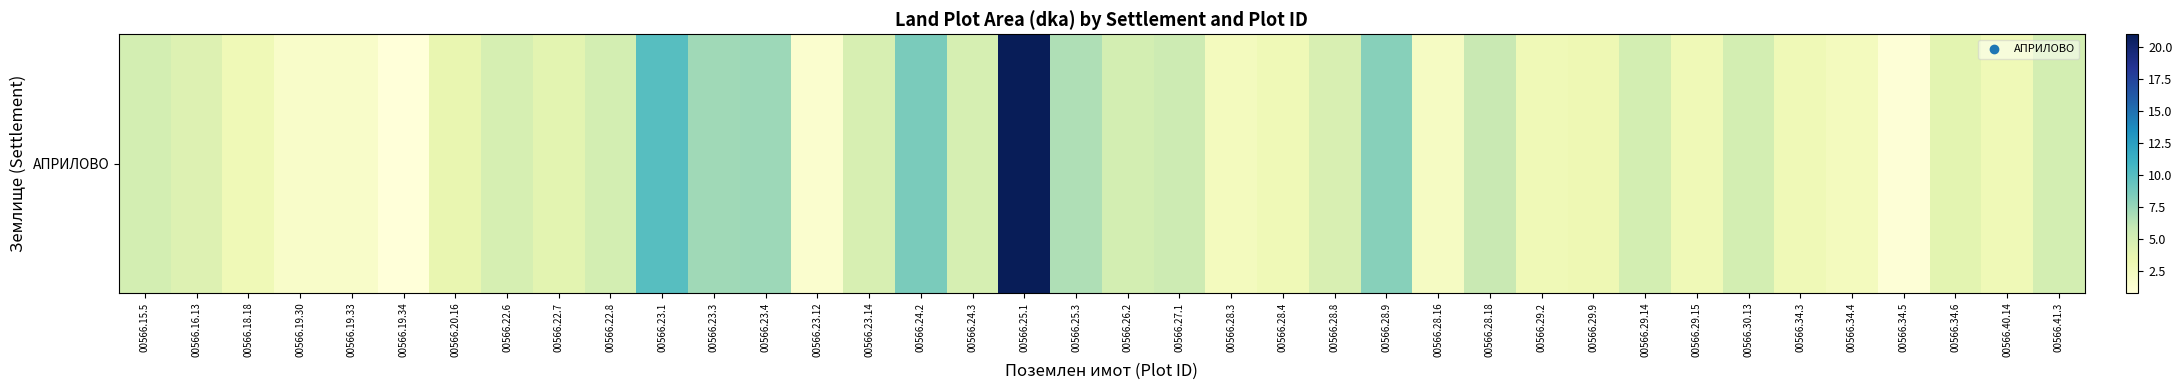

List the labels in order of value, smallest first.

00566.19.34, 00566.34.5, 00566.23.12, 00566.19.30, 00566.19.33, 00566.28.16, 00566.34.4, 00566.28.3, 00566.18.18, 00566.28.4, 00566.29.2, 00566.29.15, 00566.34.3, 00566.40.14, 00566.29.9, 00566.20.16, 00566.22.7, 00566.34.6, 00566.16.13, 00566.28.8, 00566.23.14, 00566.24.3, 00566.22.6, 00566.30.13, 00566.29.14, 00566.41.3, 00566.22.8, 00566.26.2, 00566.15.5, 00566.27.1, 00566.28.18, 00566.25.3, 00566.23.3, 00566.23.4, 00566.28.9, 00566.24.2, 00566.23.1, 00566.25.1